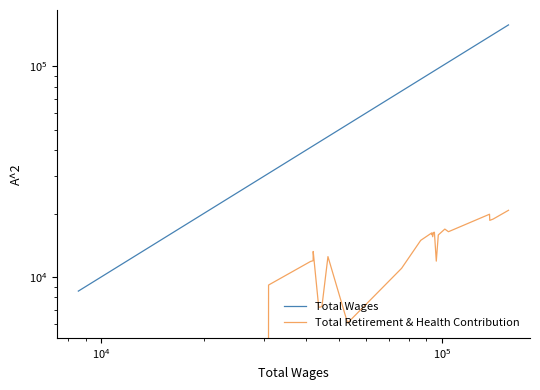

How many series are shown in this chart?

2